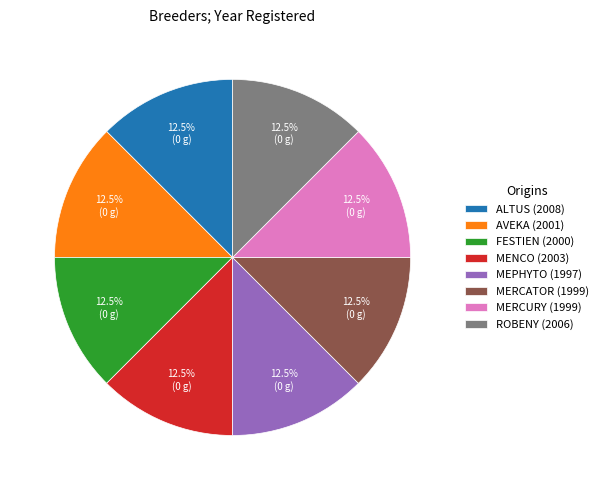

Is there a majority slice in this chart?

No